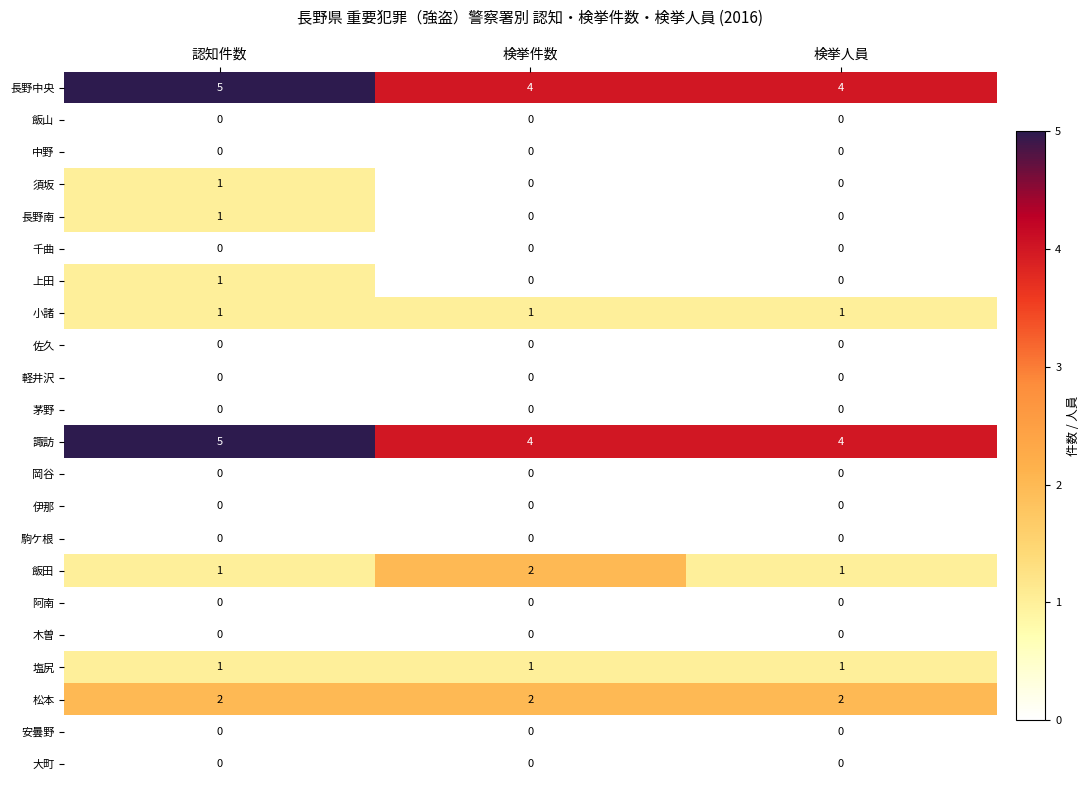

What is the difference between the highest and lowest values at 検挙件数?

4